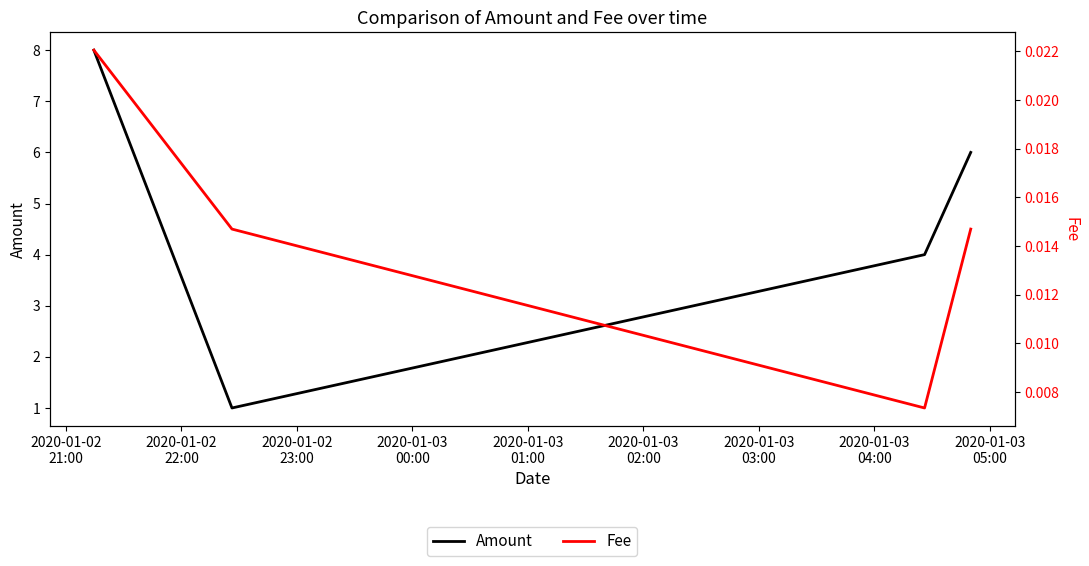

What are all the series names shown in the legend?

Amount, Fee